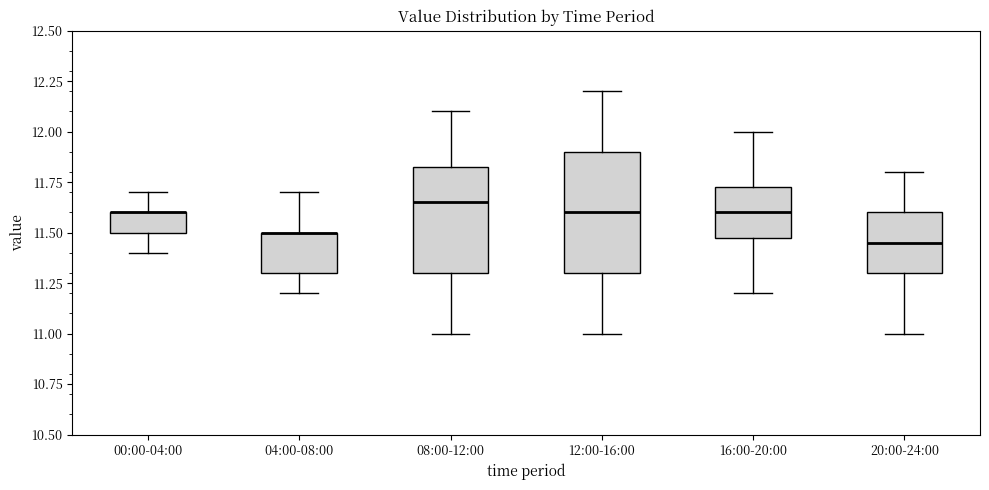

Where is the lower edge of the box for 20:00-24:00 on the y-axis? The values are not printed on the chart, so give them approximately, as read against the axis.

11.30